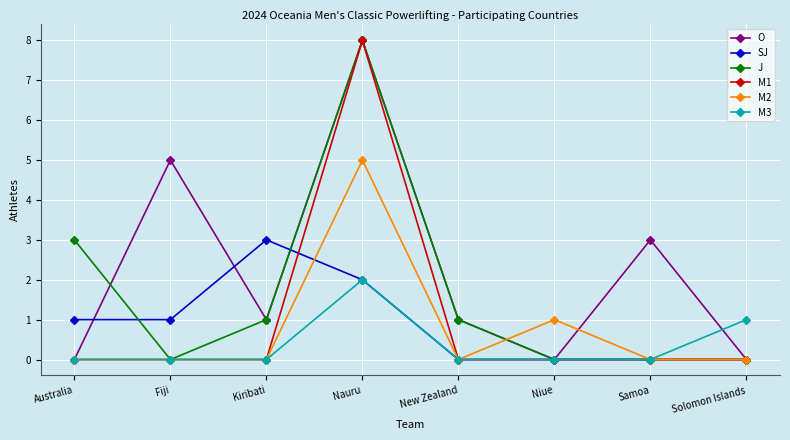

What is the maximum value shown in the chart?

8